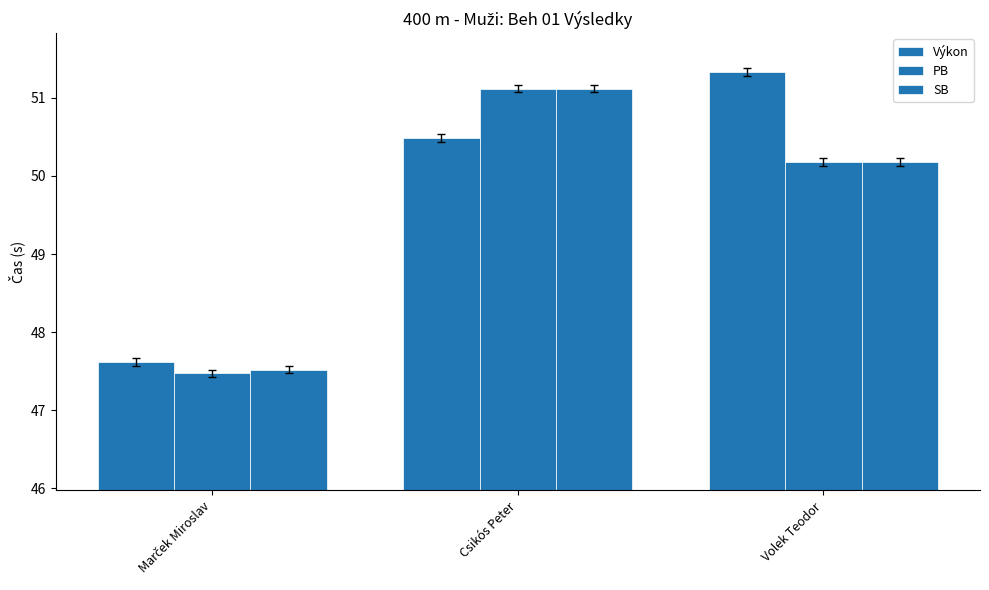

What is the sum of all Výkon values?

149.4